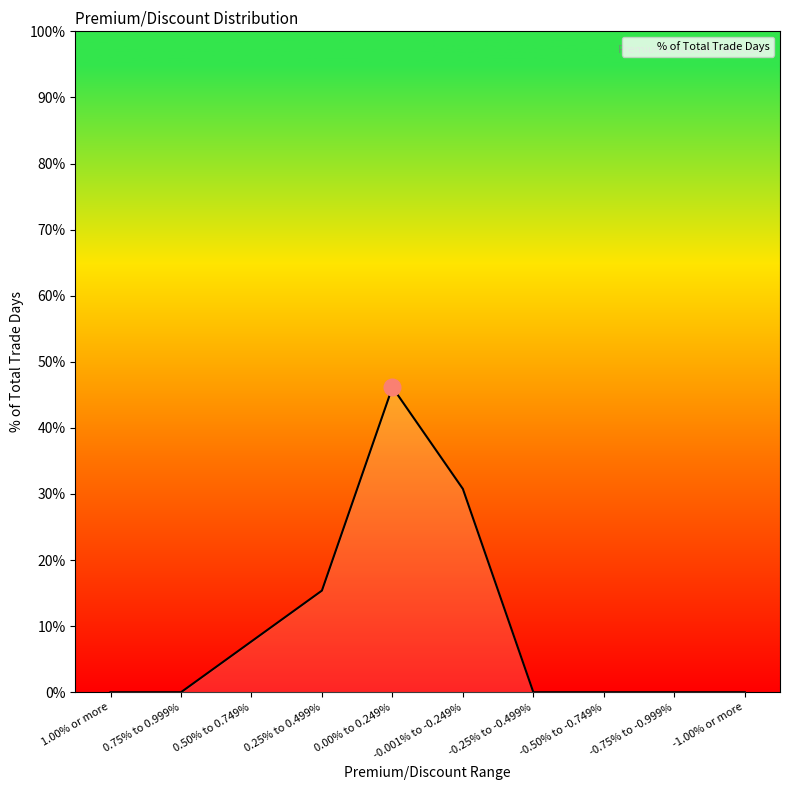

Does the chart display data point markers on the line(s)?

No